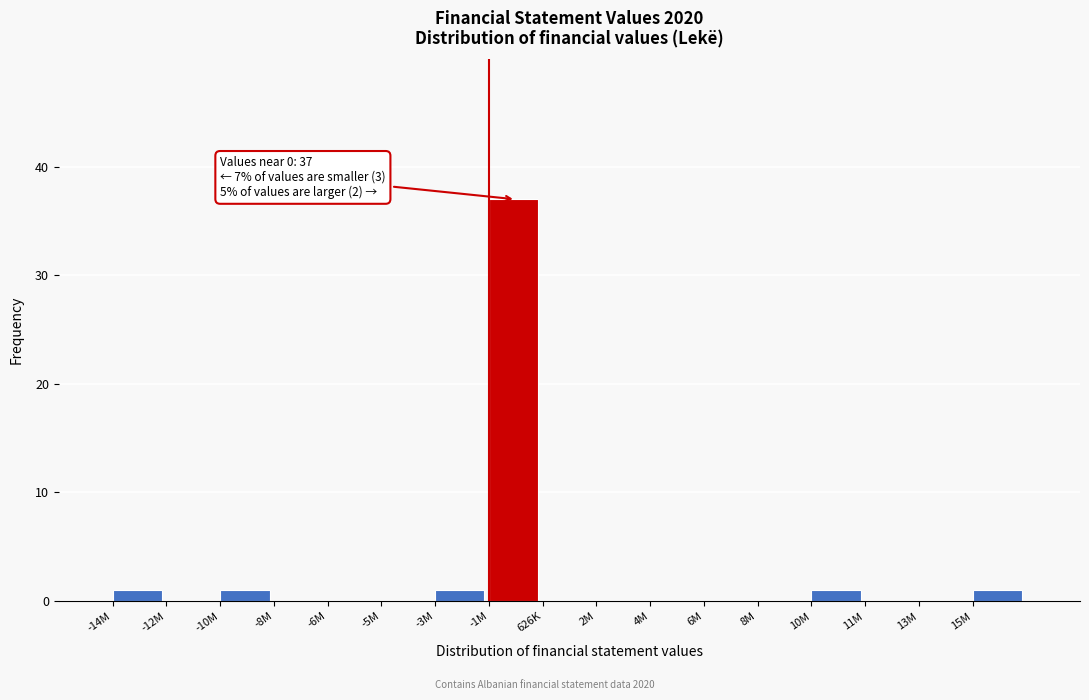

Reading left to right, what are all the values shown in this chart?

-14M=1	-12M=0	-10M=1	-8M=0	-6M=0	-5M=0	-3M=1	-1M=37	626K=0	2M=0	4M=0	6M=0	8M=0	10M=1	11M=0	13M=0	15M=1